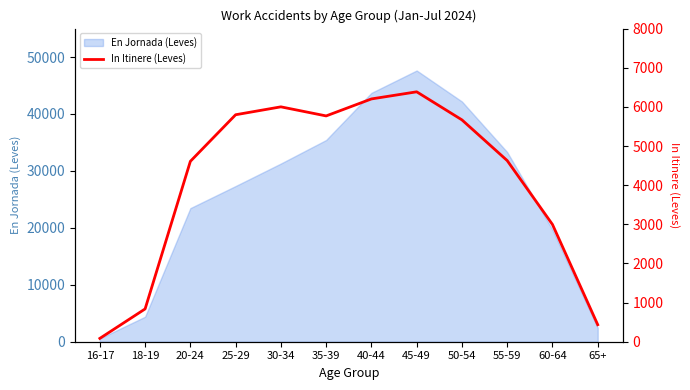

At which category does the chart reach its minimum across all series?

16-17